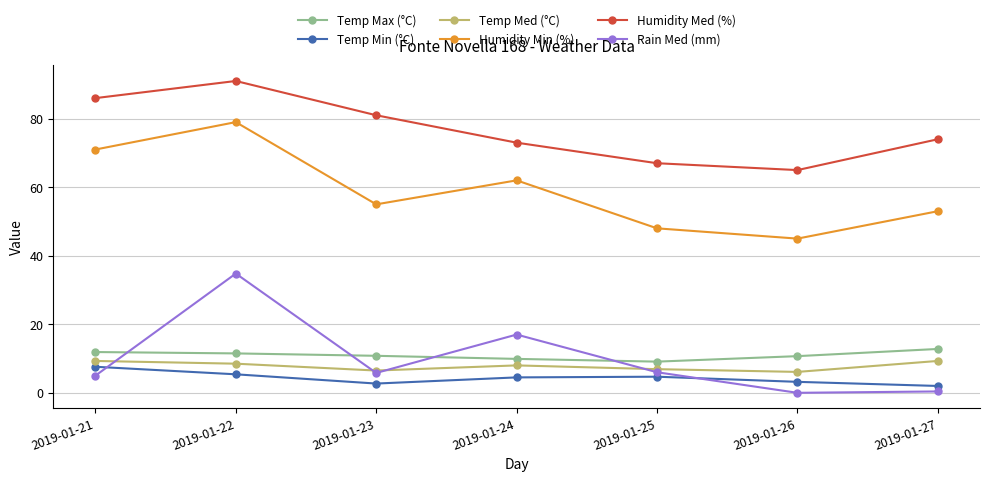

How many data points does each series have?

7